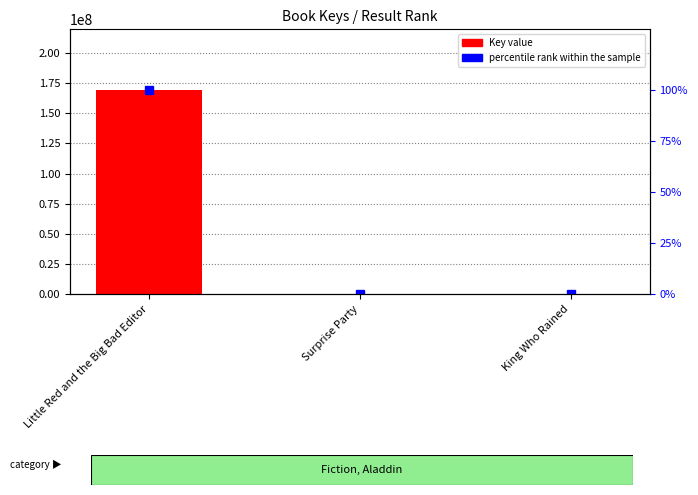

What is the sum of all Key value values?

169208862.0